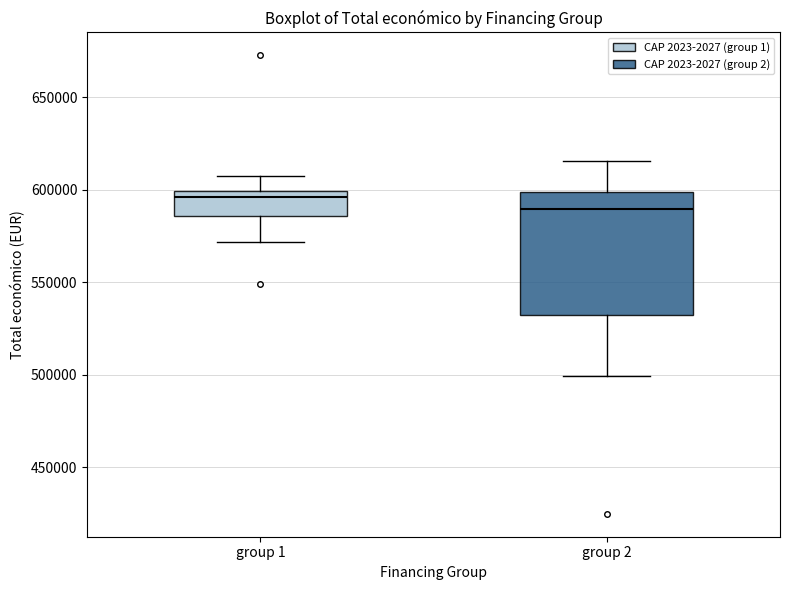

Where does the lower whisker of the box for group 1 end on the y-axis? The values are not printed on the chart, so give them approximately, as read against the axis.

570000